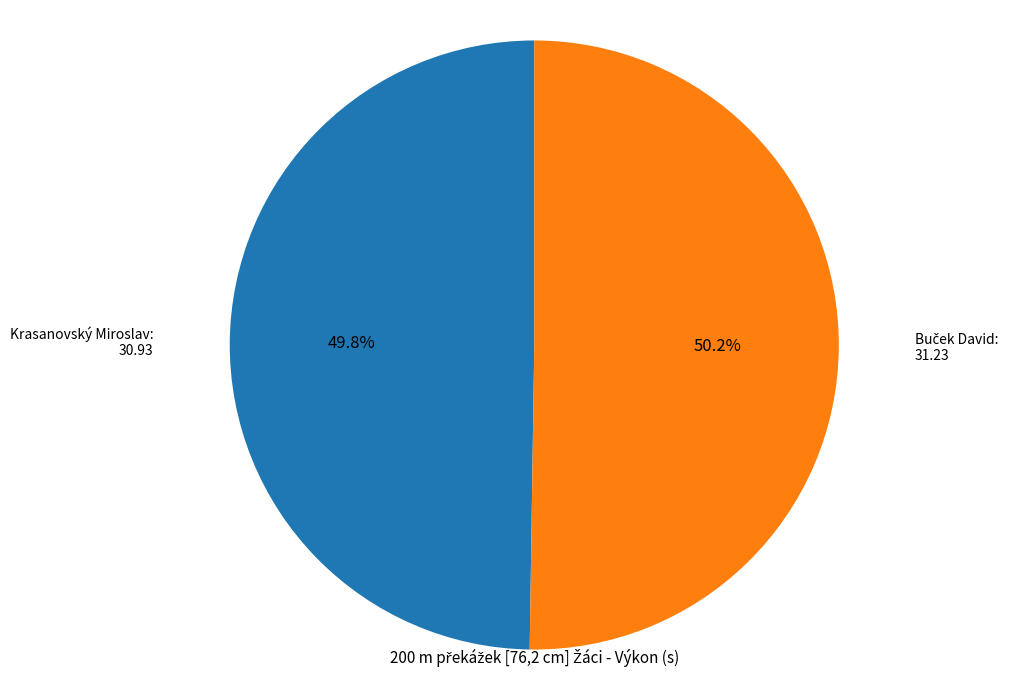

Is there any slice that represents more than half of the pie?

Yes